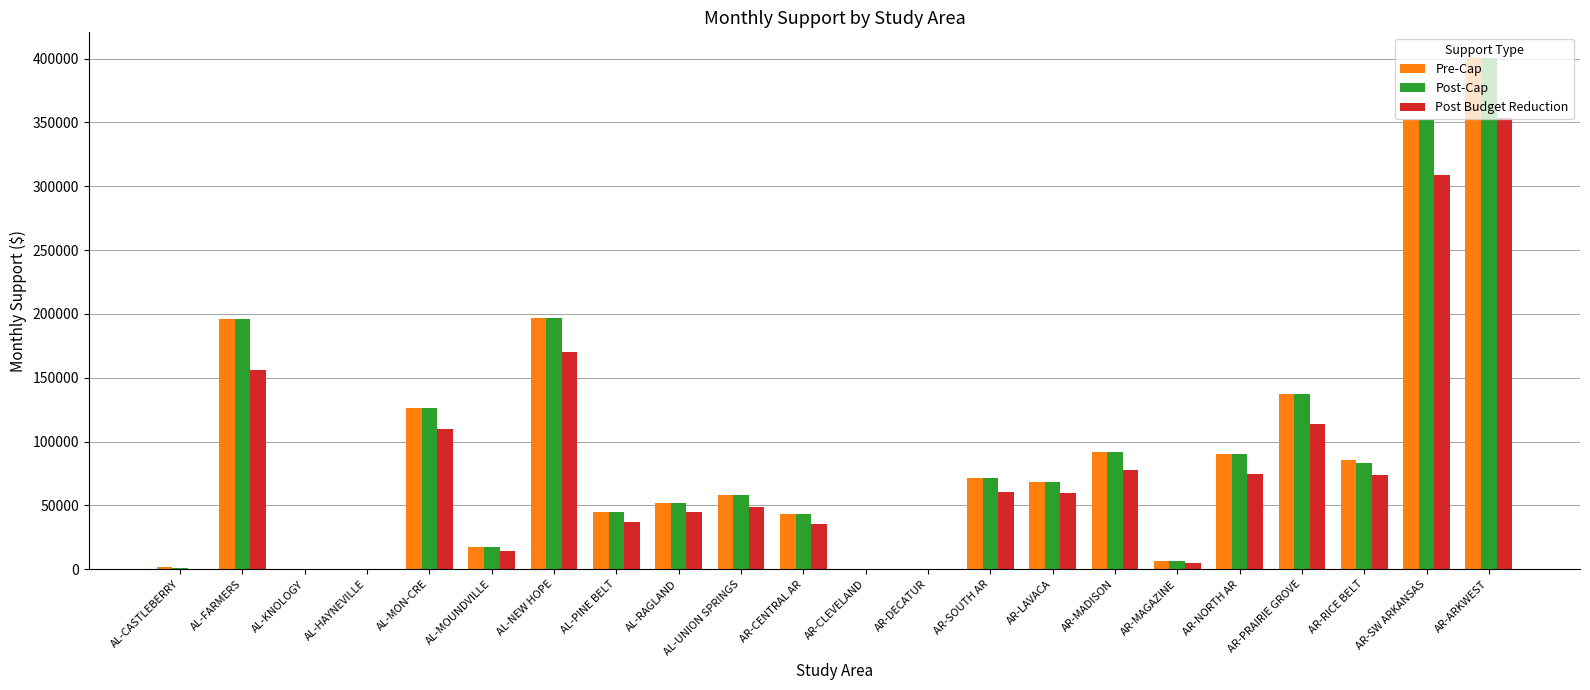

What is the approximate value of Pre-Cap at AR-MADISON?

91719